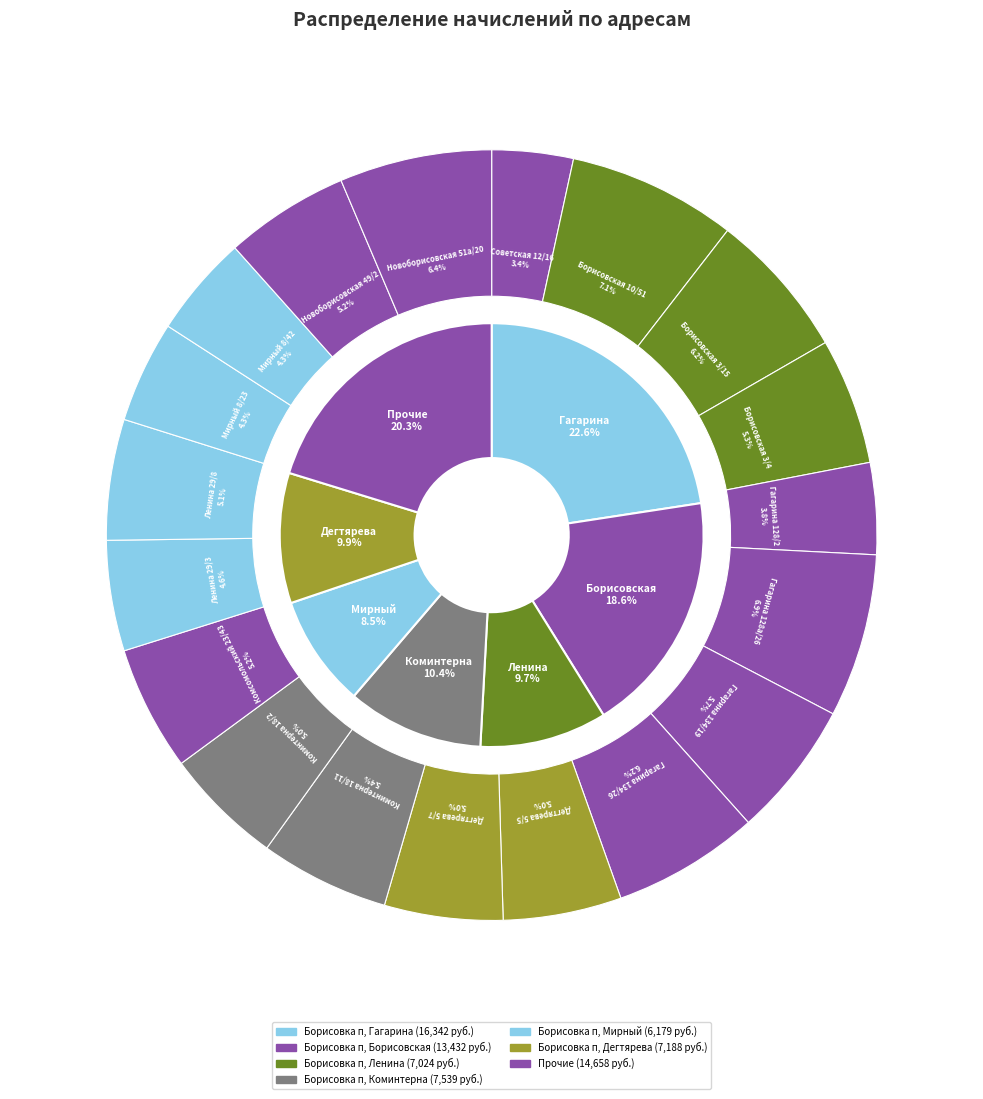

What percentage is the Борисовка п, Дегтярева 5/7 slice, to the nearest percent?

5%